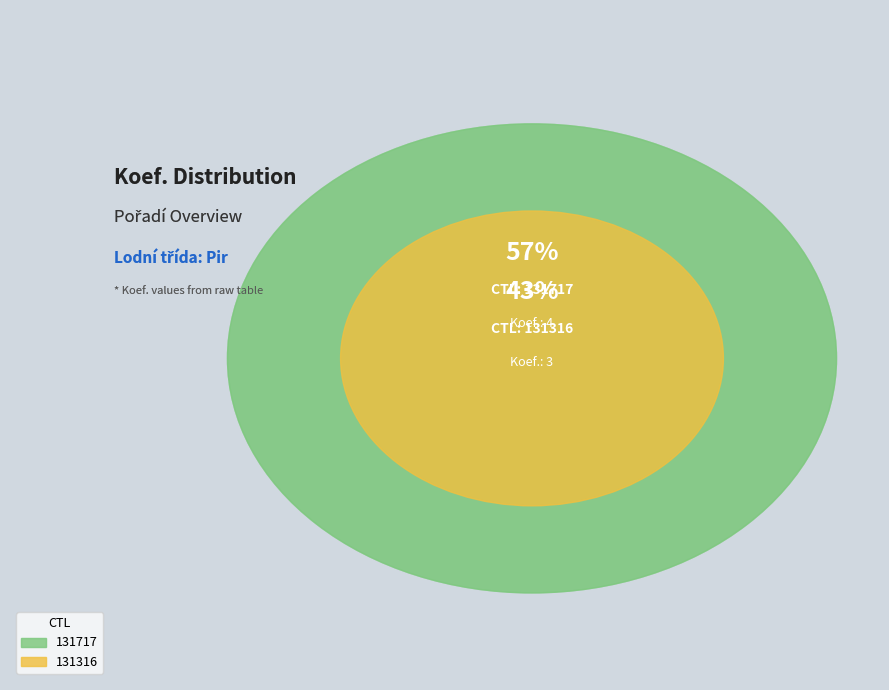

The 131717 slice represents 57% of the pie. True or false?

True